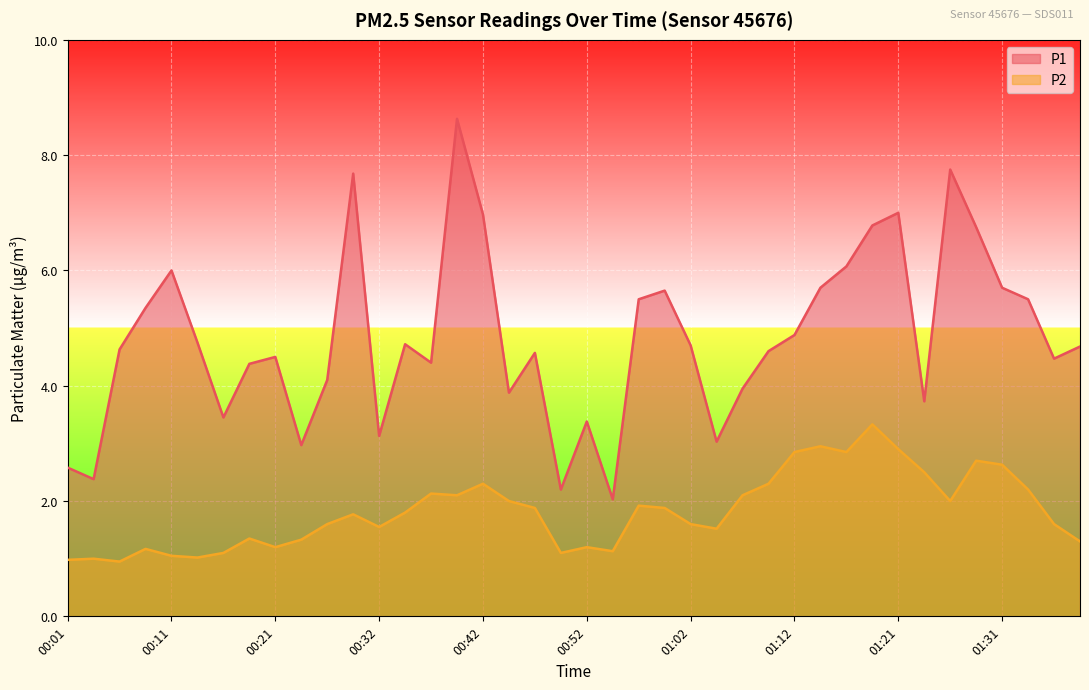

Where does the P1 series first go above 4?

00:06